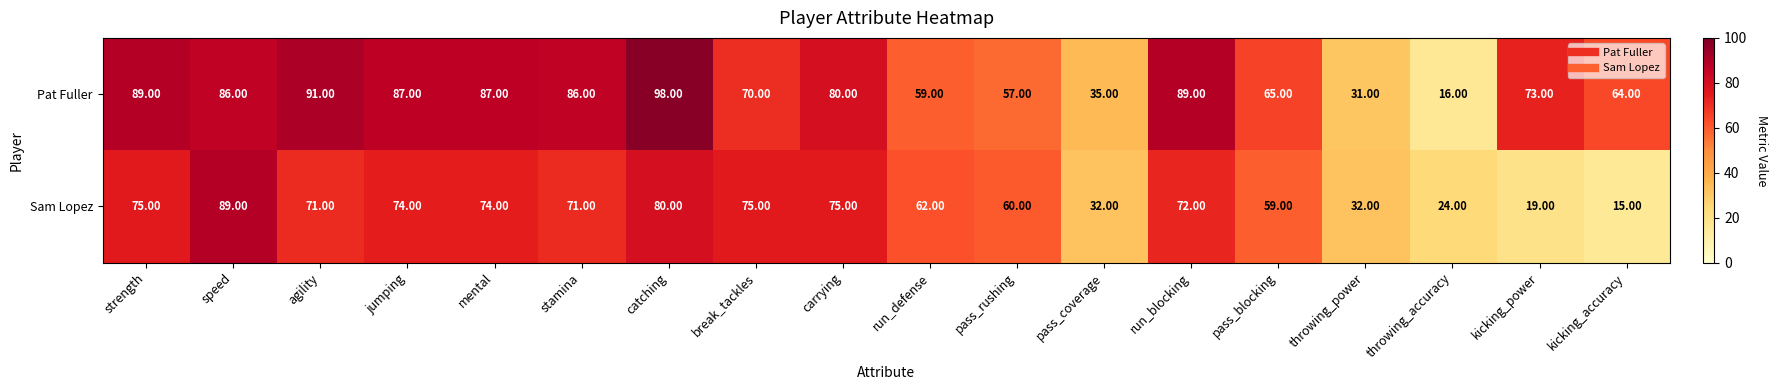

List the series in order of their peak value, highest first.

Pat Fuller, Sam Lopez